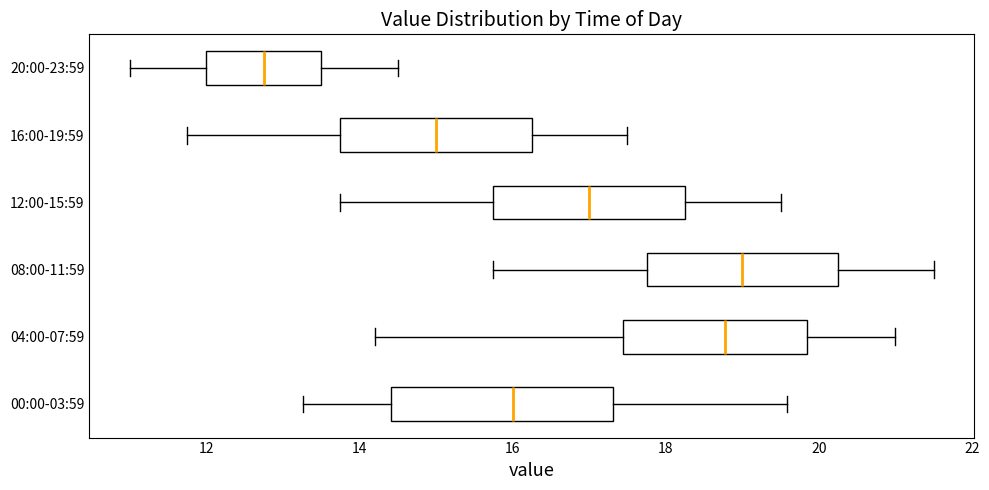

Which box is the widest, from its left edge to its right edge?

00:00-03:59